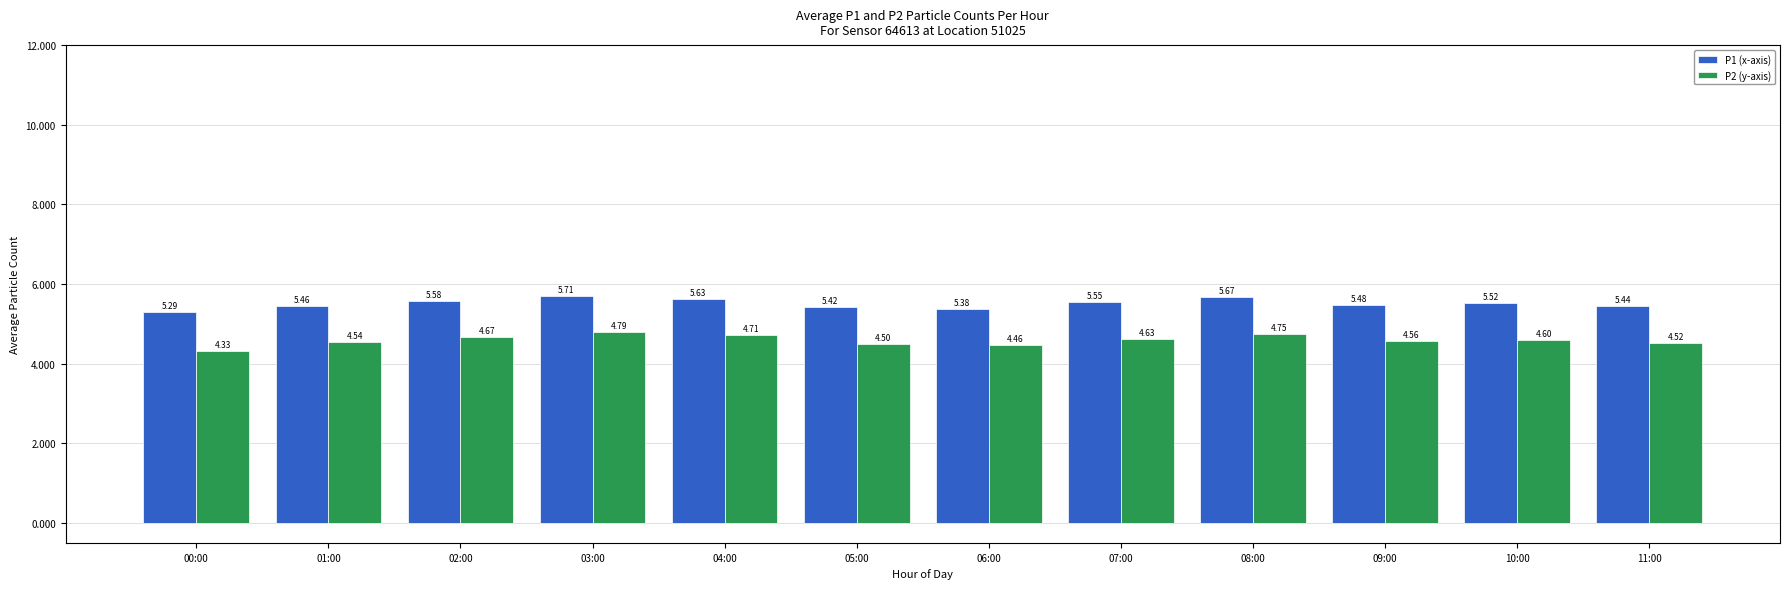

What is the difference between the highest and lowest values at 10:00?

0.9